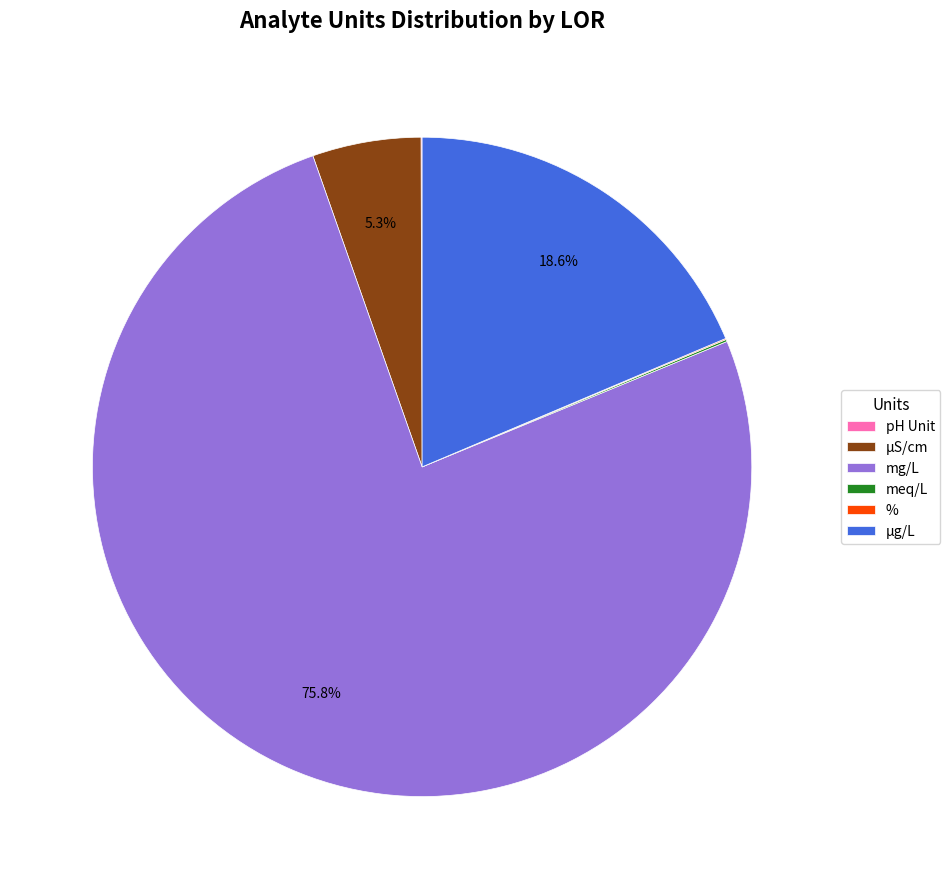

Which slice is the largest?

mg/L